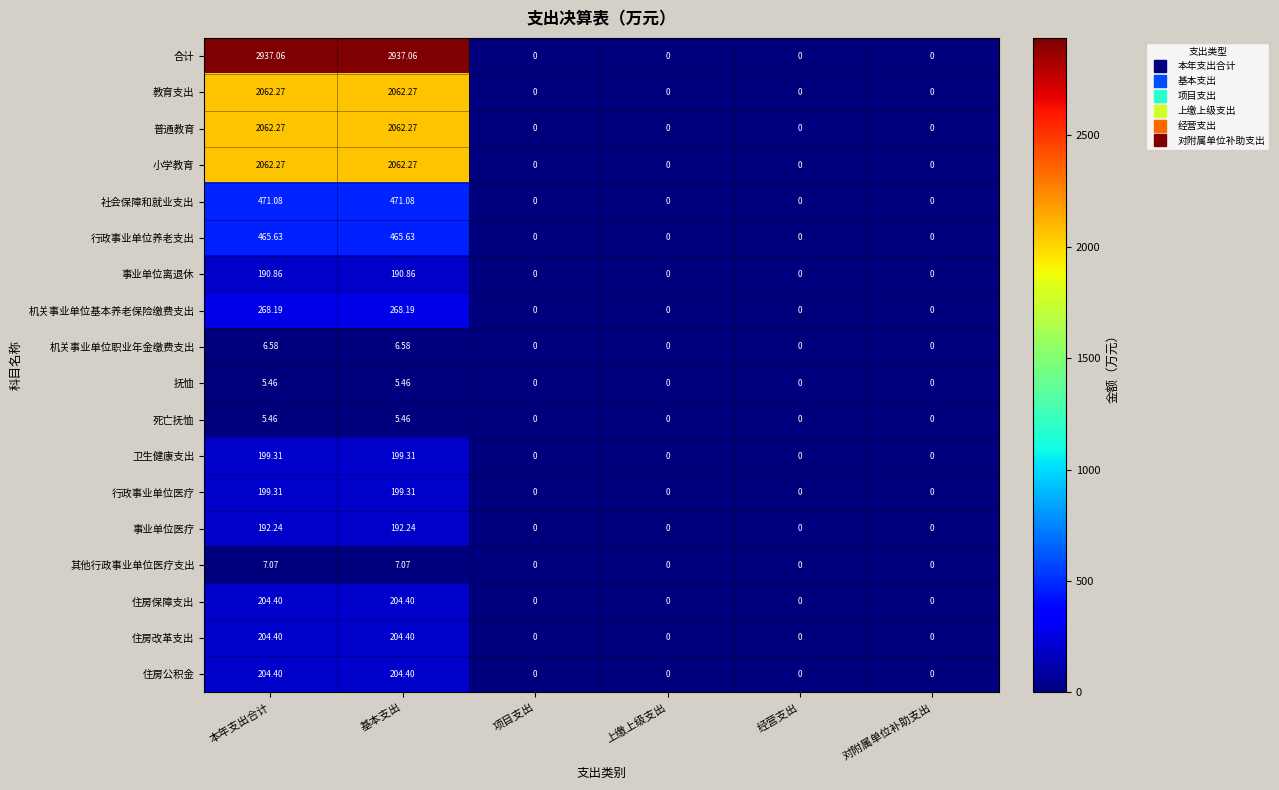

How many values in 住房公积金 are above zero?

2